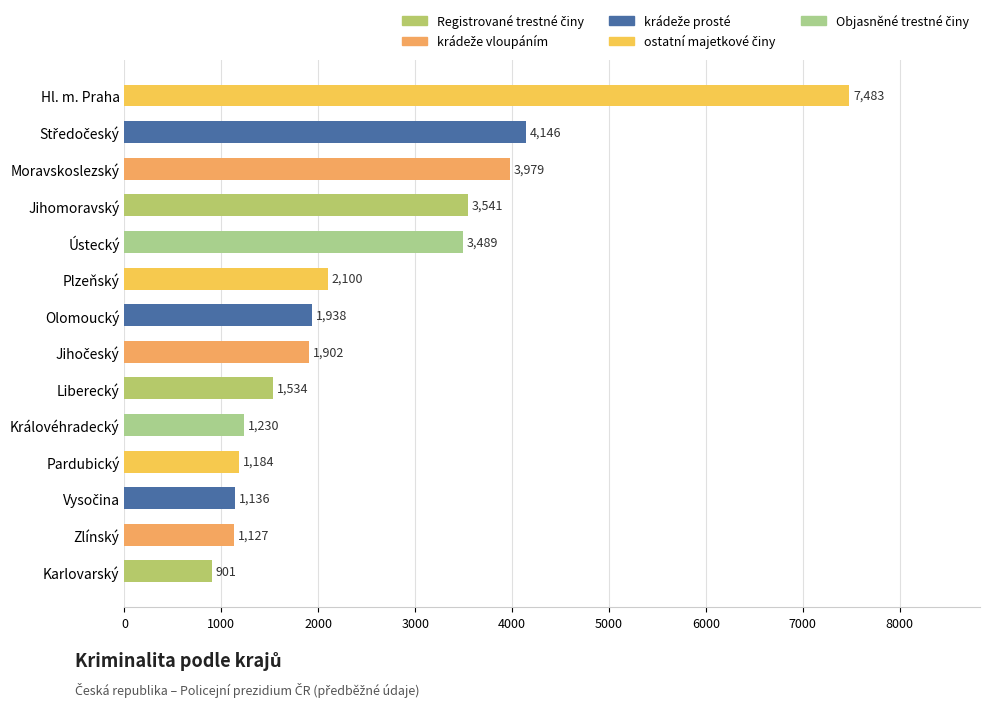

What is the change in value from Zlínský to Moravskoslezský?

+2852